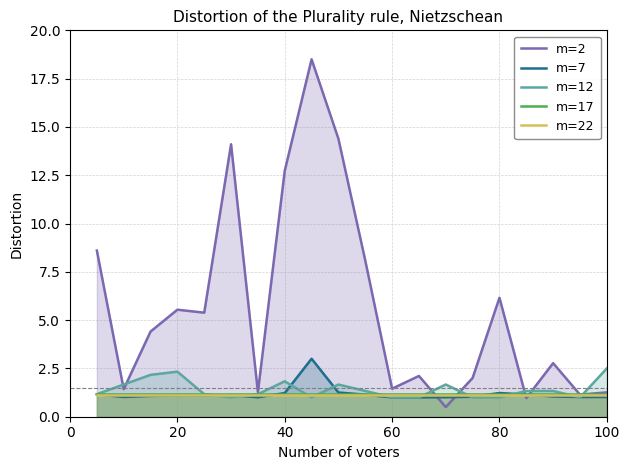

What is the approximate value of m=2 at 60?

1.5